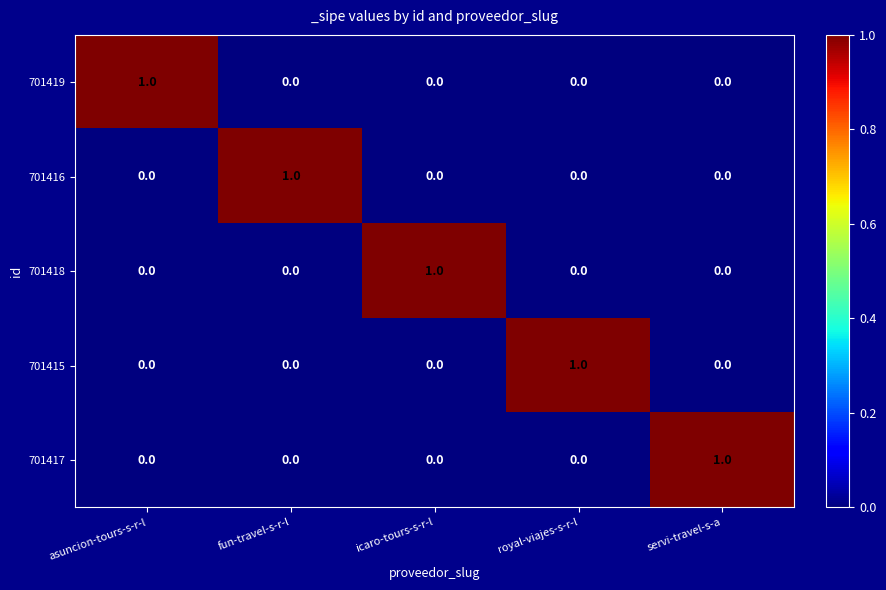

What is the maximum value shown in the chart?

1